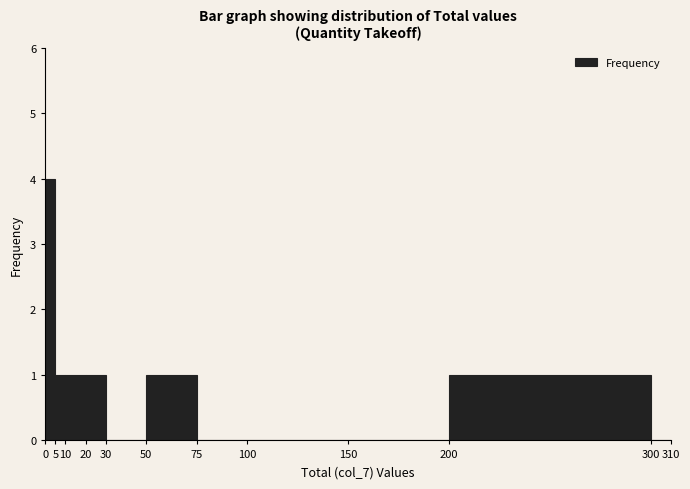

Over which range of the x-axis is the bar tallest?

0 to 5